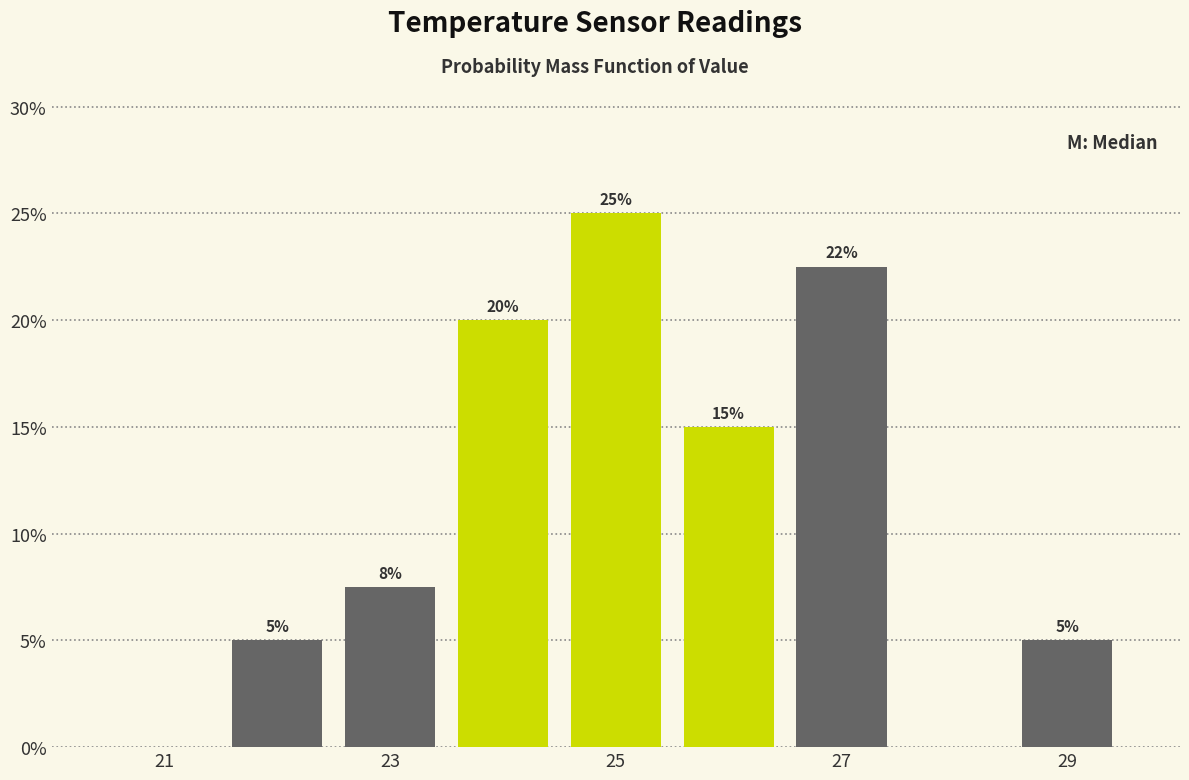

Which range on the x-axis has the tallest bar?

24.5 to 25.5